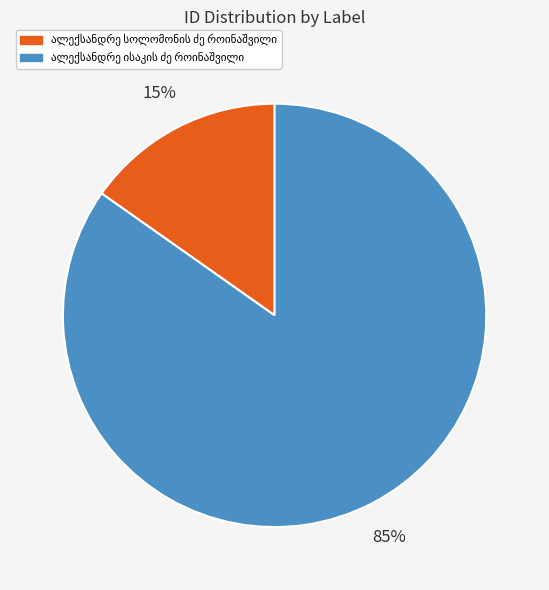

Is there a majority slice in this chart?

Yes